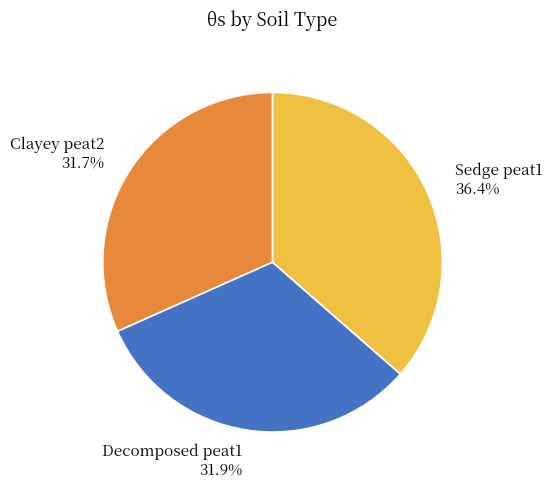

Which has a higher value, Clayey peat2 or Sedge peat1?

Sedge peat1